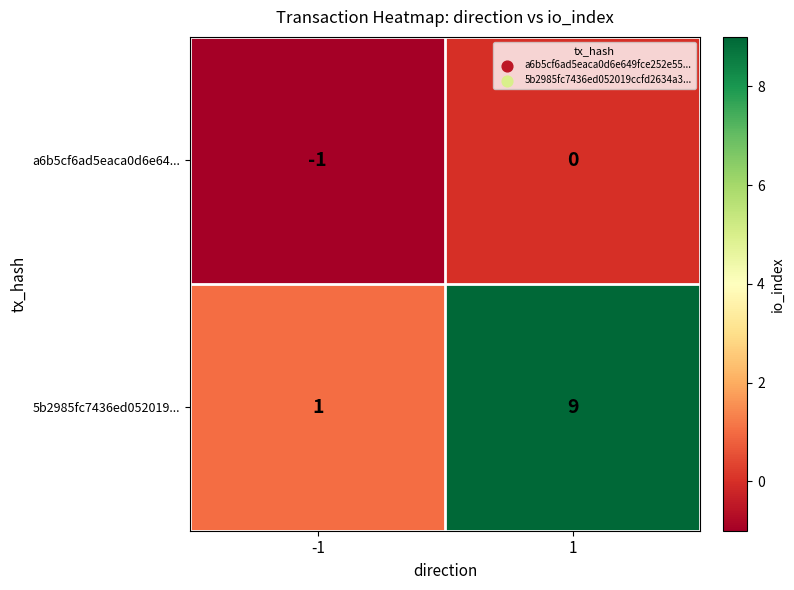

Which series has the widest spread of values?

5b2985fc7436ed052019...